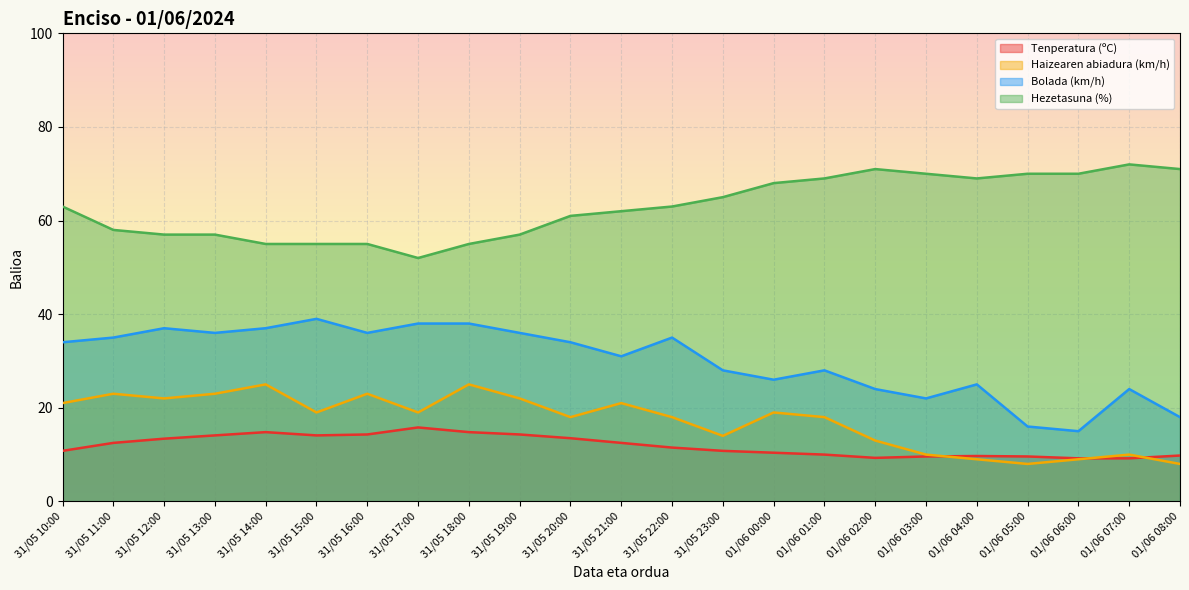

What is the label of the 23rd point from the right?

31/05 10:00